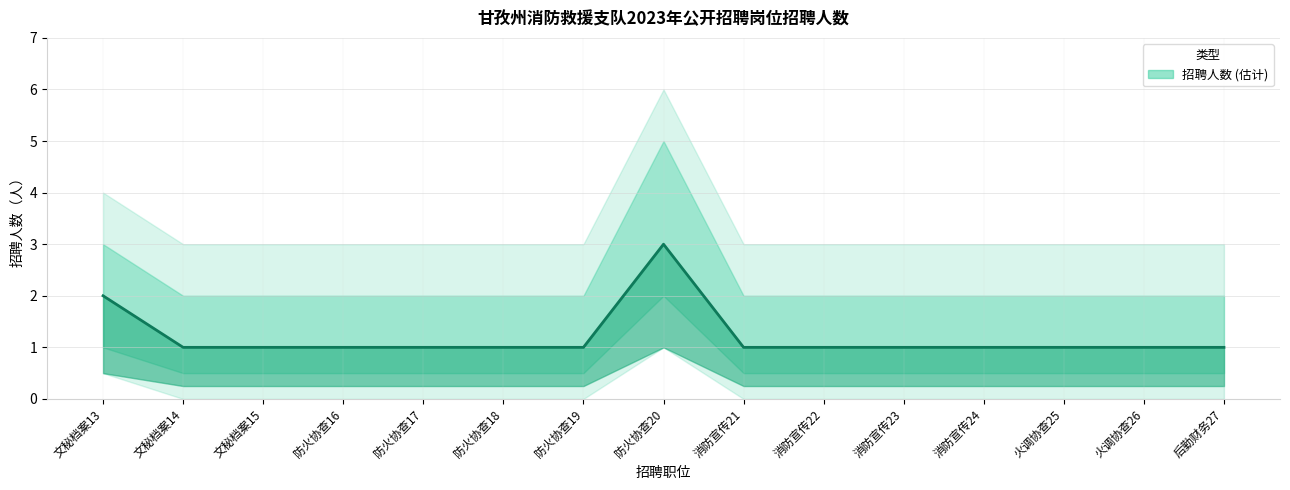

What is the ratio of the value at 文秘档案13 to the value at 火调协查26?

2.0